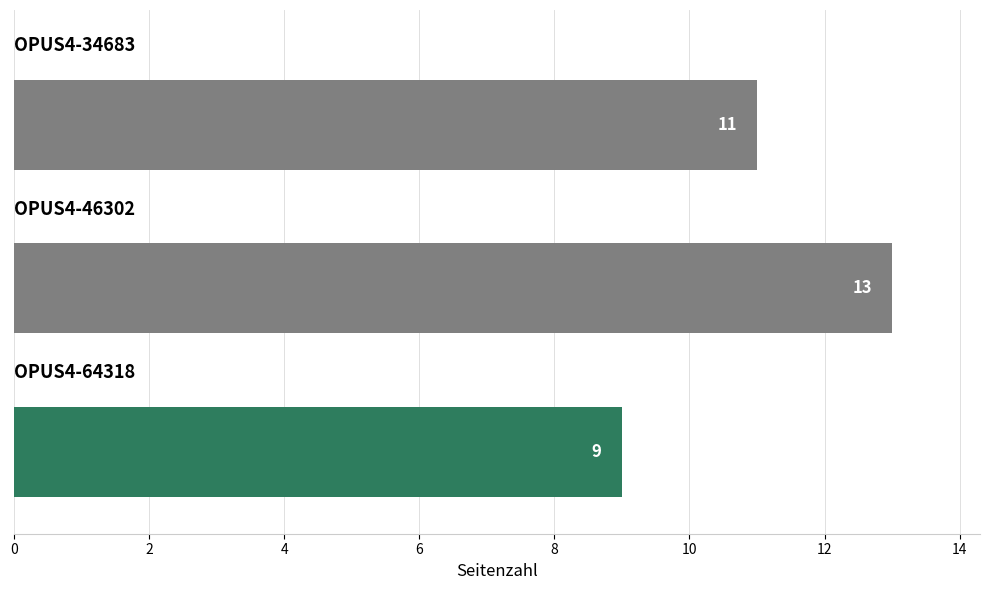

What is the difference between the maximum and minimum values?

4